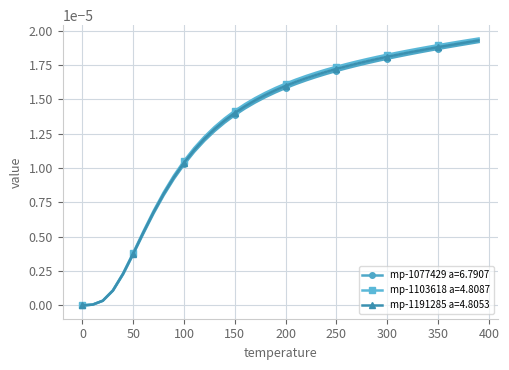

Which series has the widest spread of values?

mp-1103618 a=4.8087